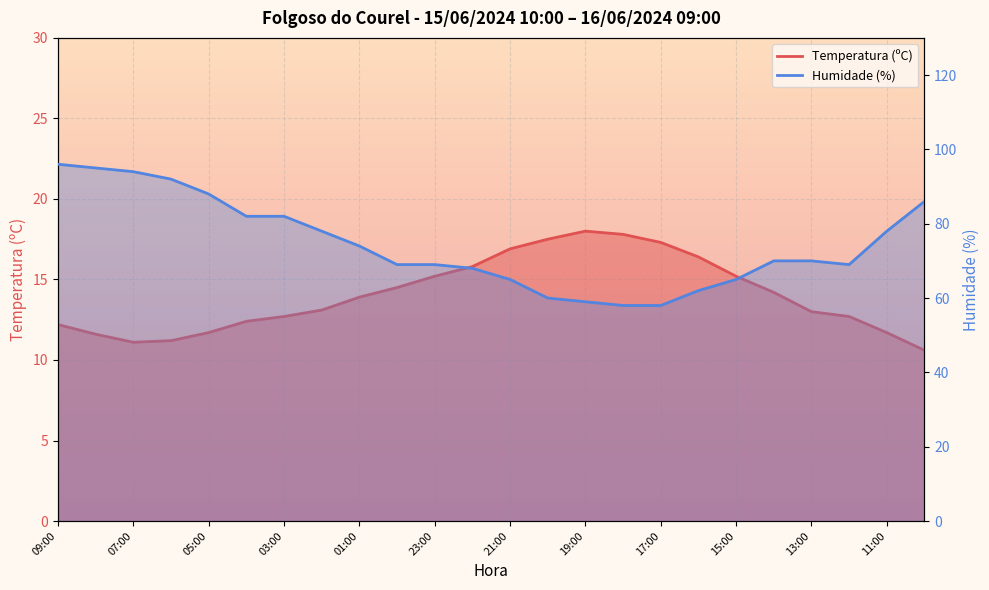

Which series has the largest range (max minus min)?

Humidade (%)